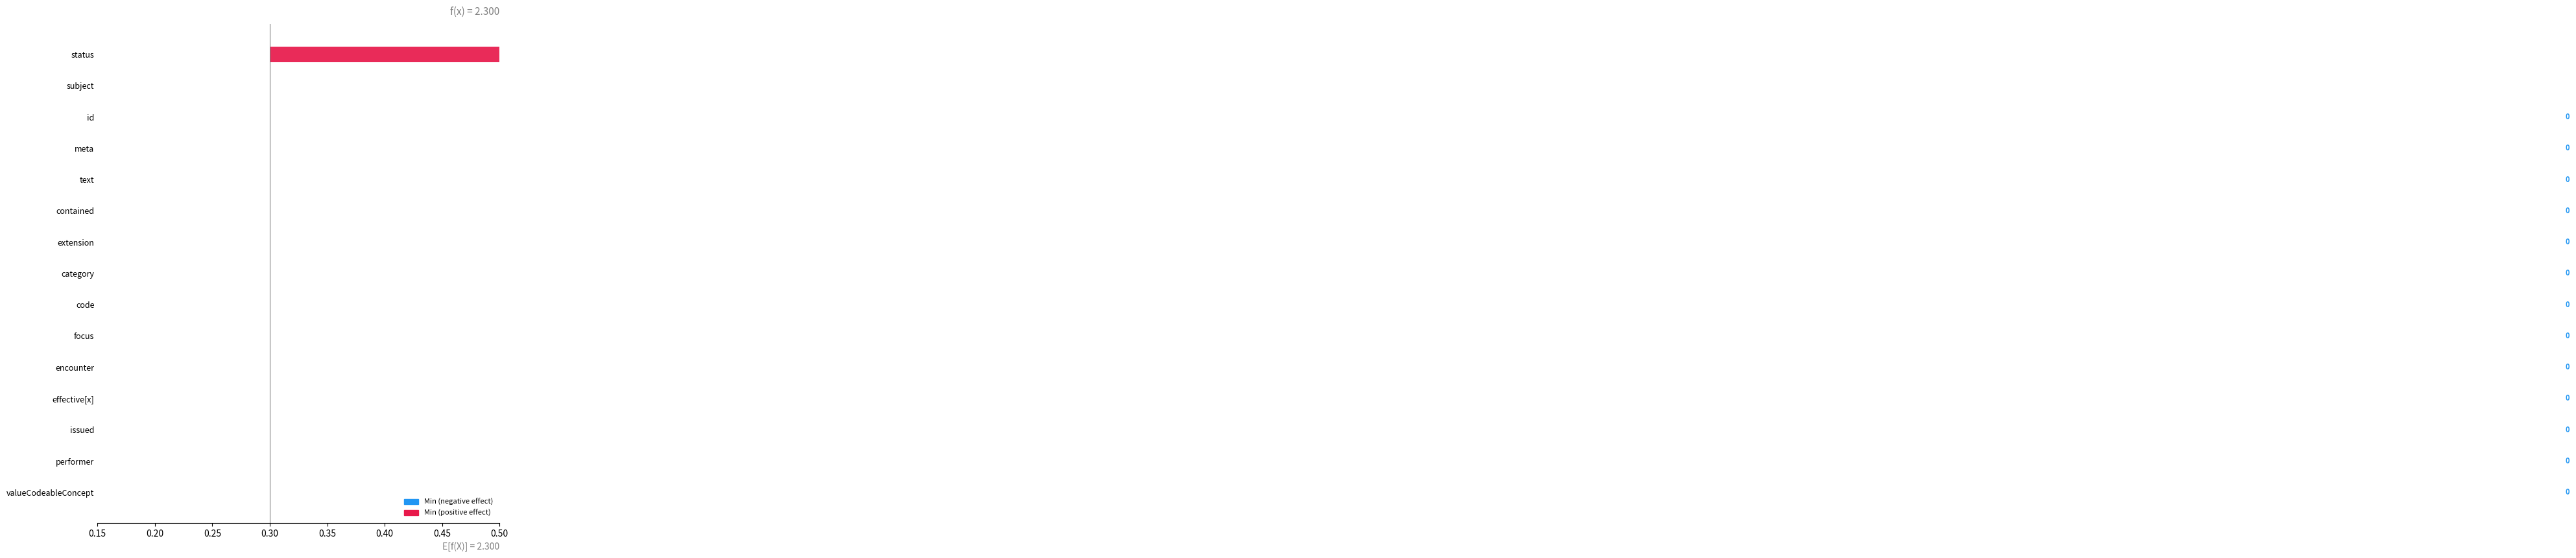

Between Observation.text and Observation.effective[x], which series saw the biggest shift?

Min